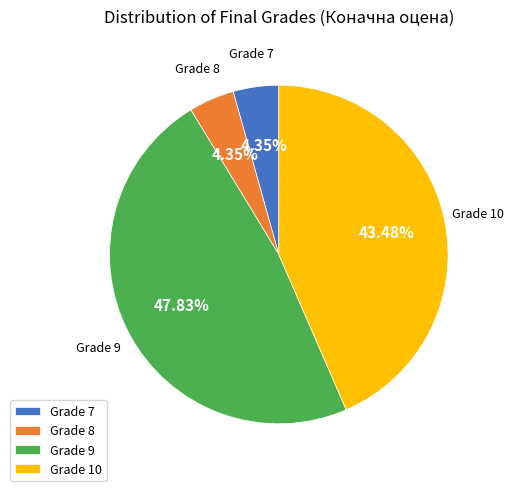

Do Grade 10 and Grade 9 together represent more than half of the pie?

Yes